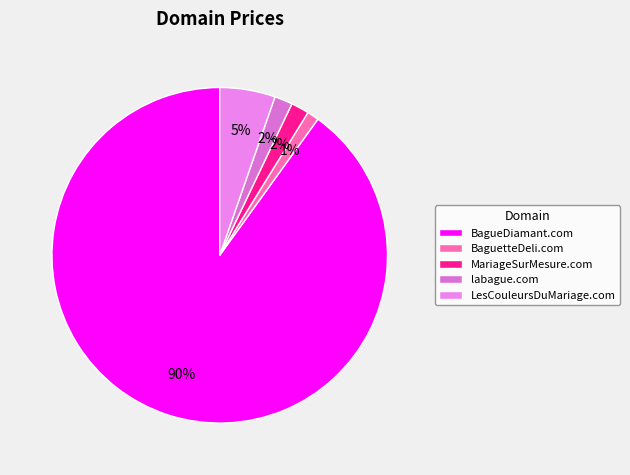

How many segments does this pie chart have?

5